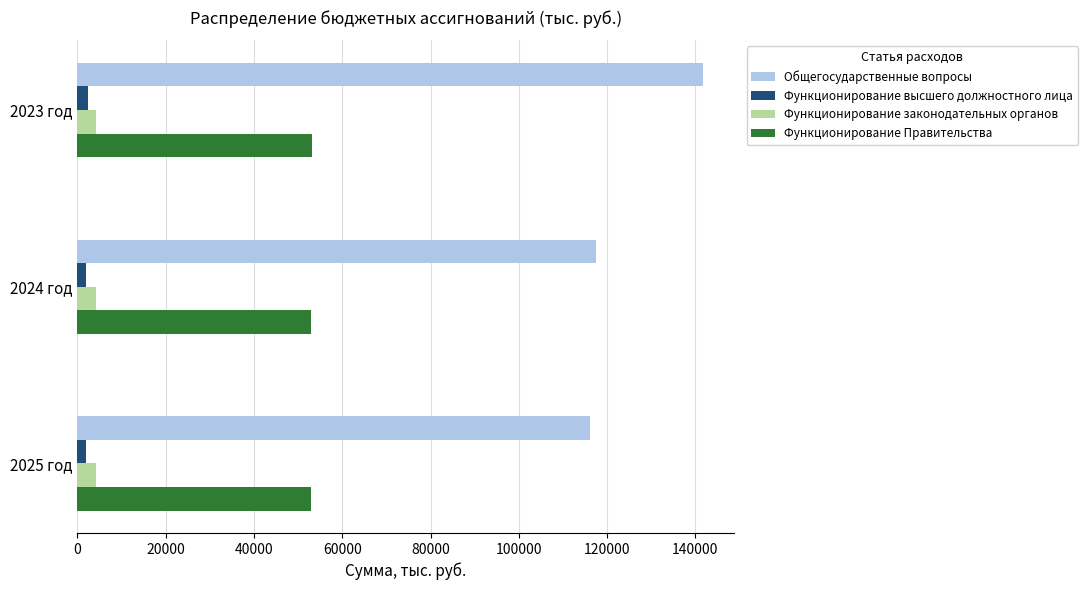

Which series has the largest range (max minus min)?

Общегосударственные вопросы